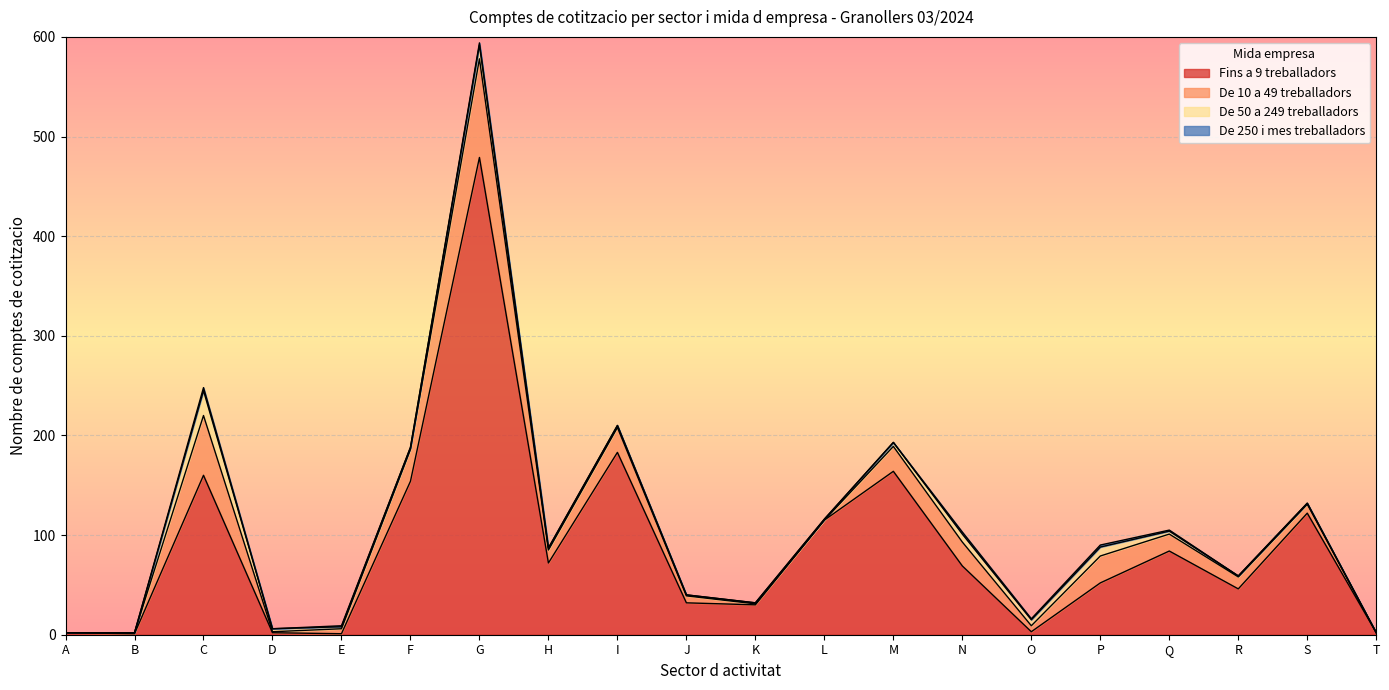

True or false: Fins a 9 treballadors and De 50 a 249 treballadors intersect in this chart.

True